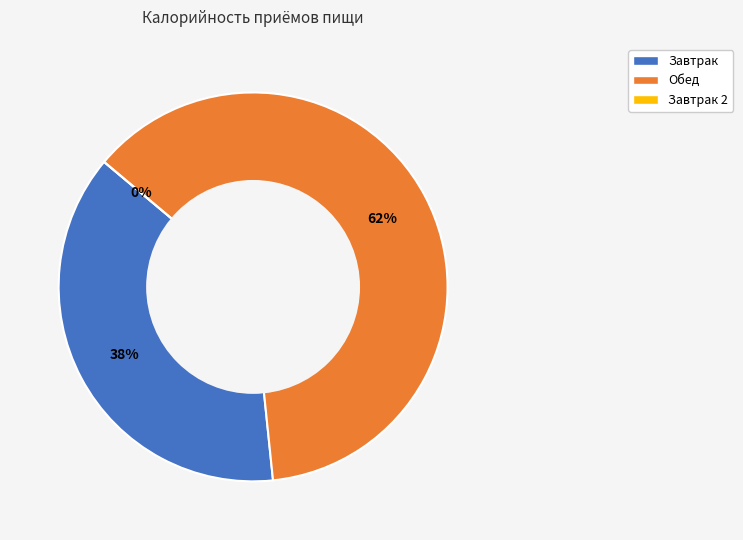

True or false: Обед accounts for 62% of the total.

True